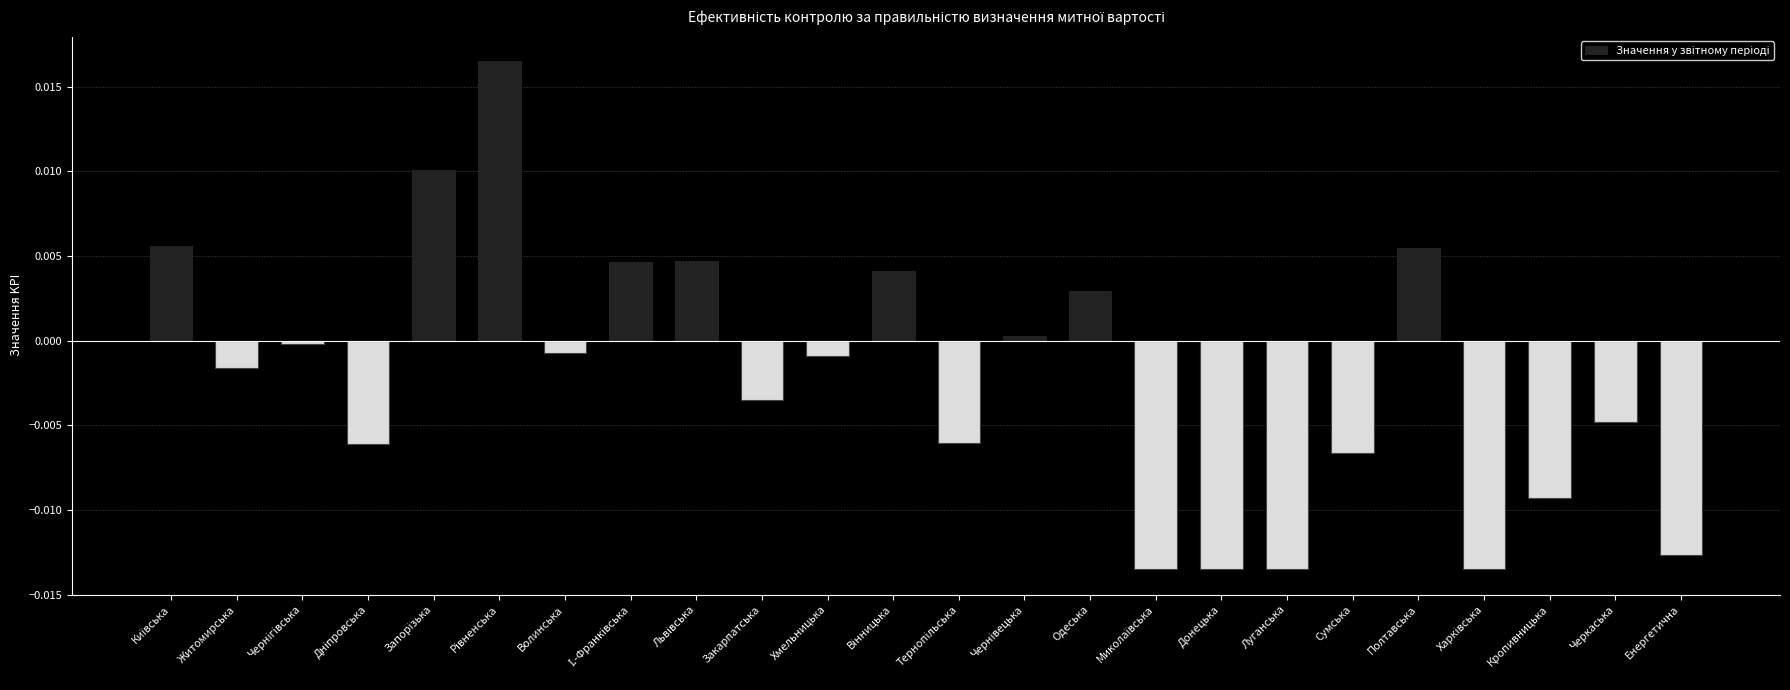

What is the label of the 20th bar from the left?

Полтавська